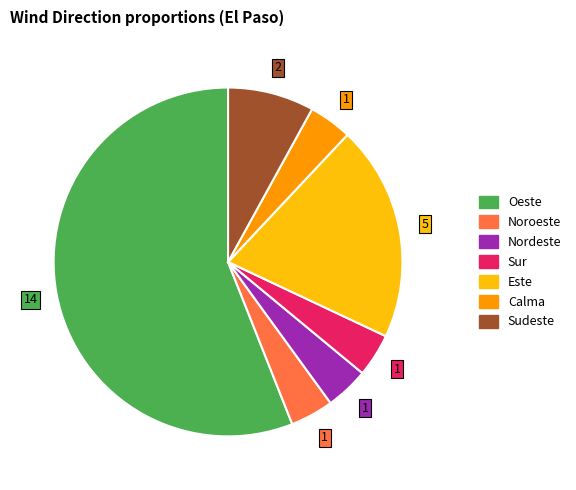

Does any single category account for the majority?

Yes